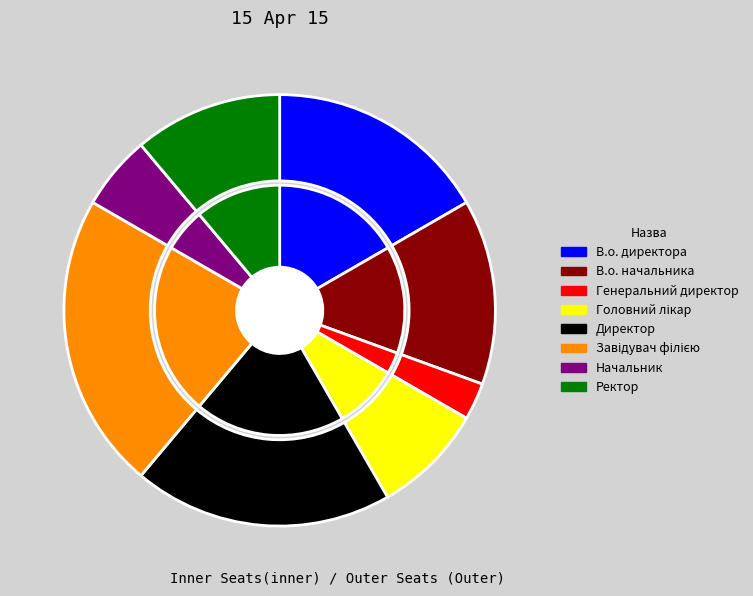

The Головний лікар slice represents 8% of the pie. True or false?

True